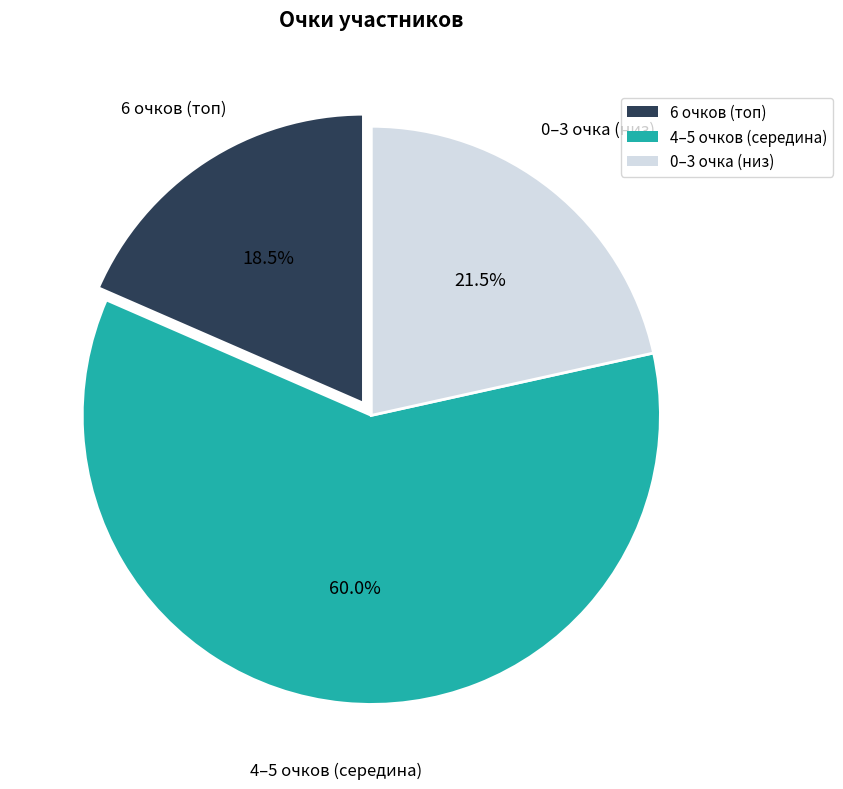

Rank the categories by value from highest to lowest.

4–5 очков (середина), 0–3 очка (низ), 6 очков (топ)